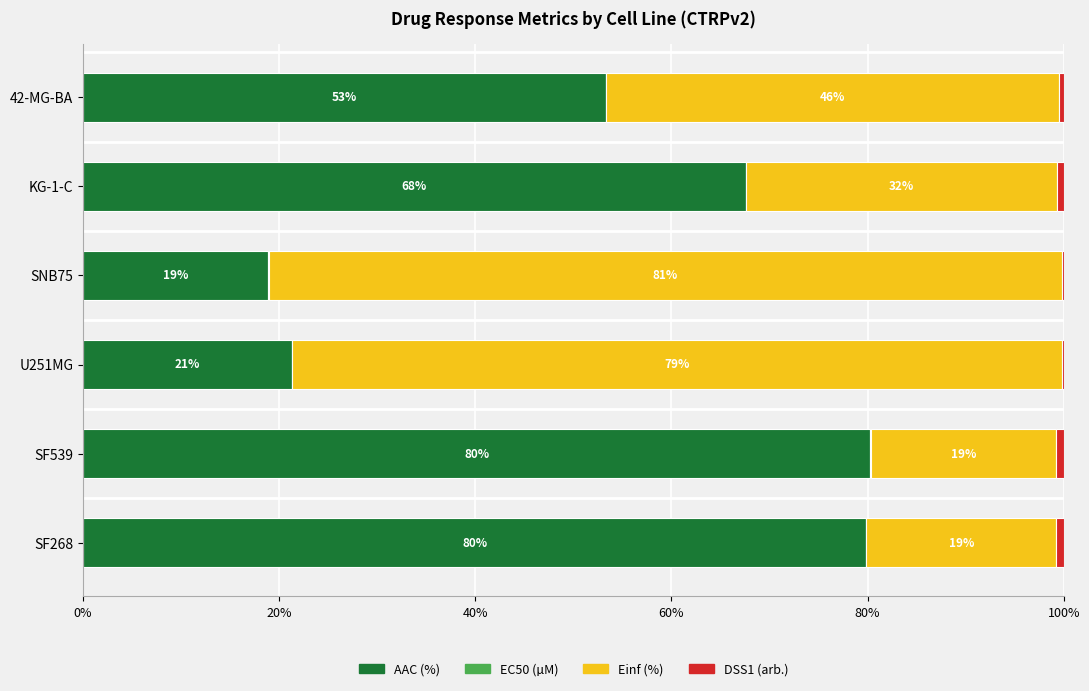

Is it true that AAC (%) equals 79.9 at SF268?

True